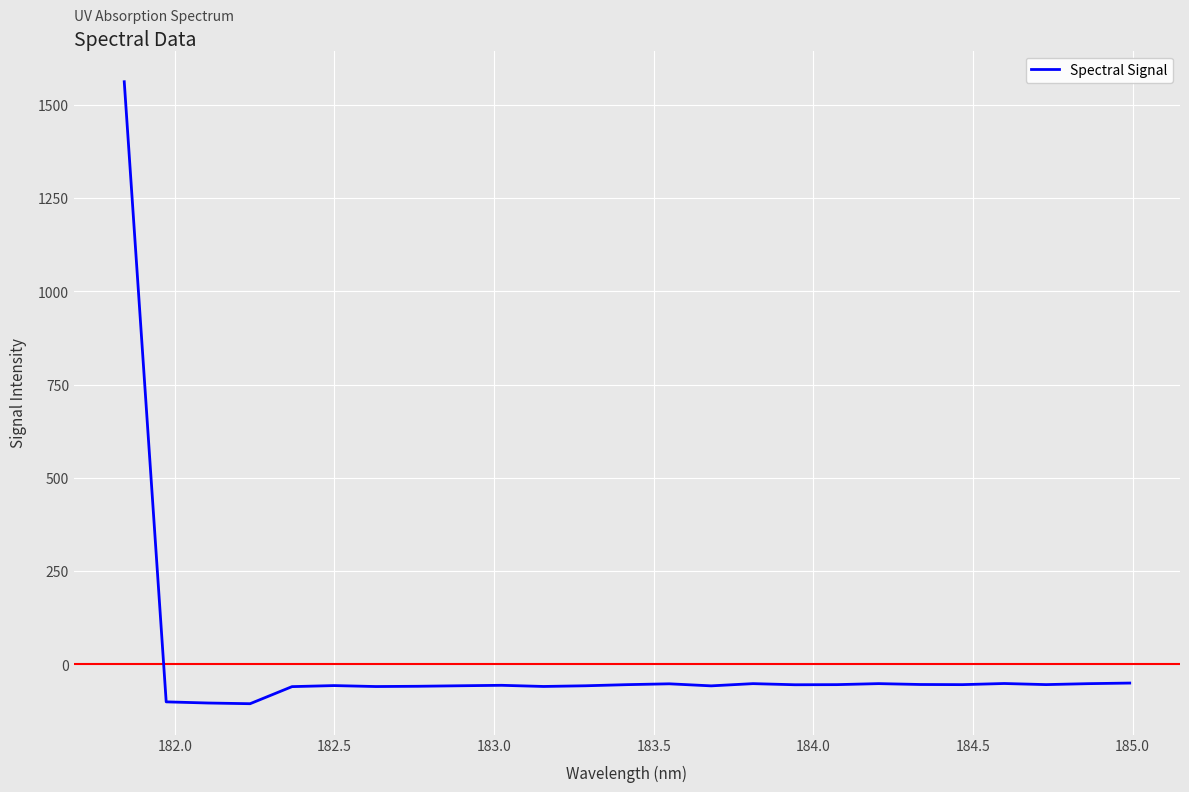

What is the difference between the maximum and minimum values?

1667.6